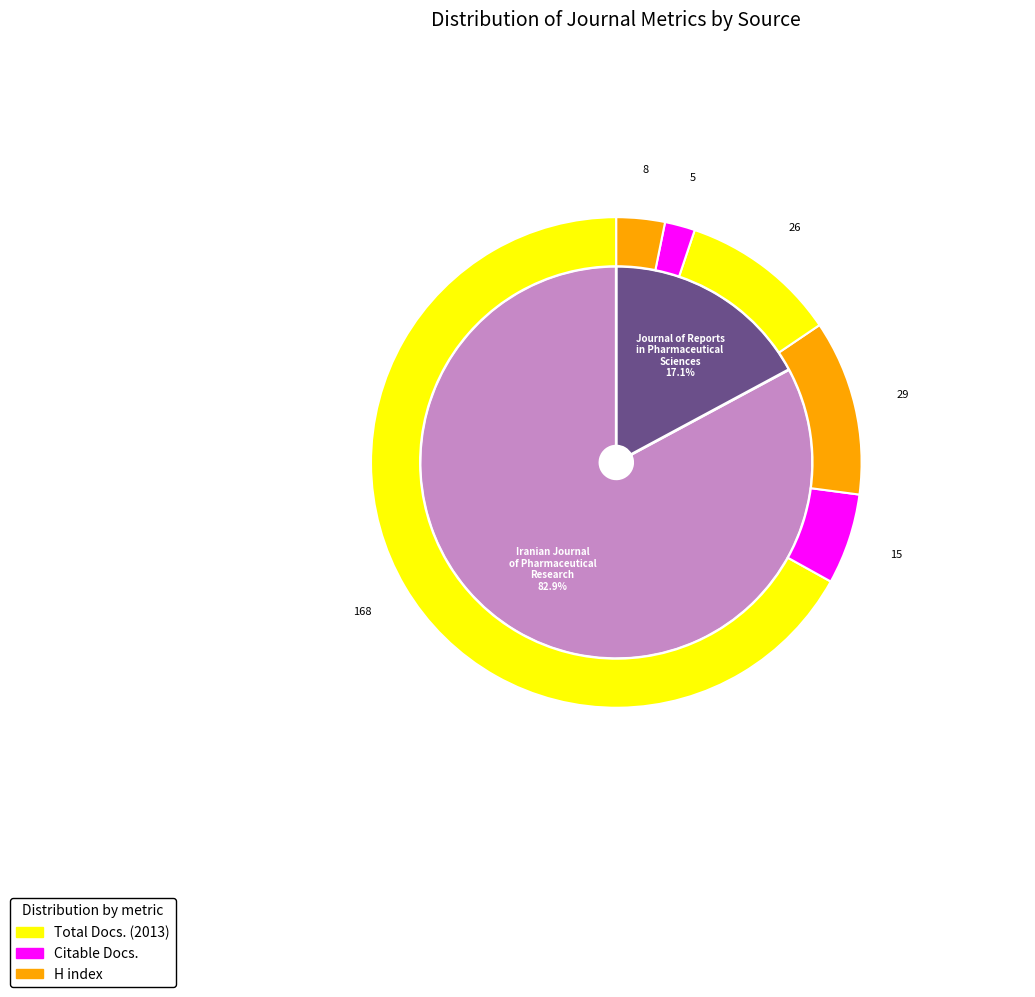

Count the number of slices in the pie.

2